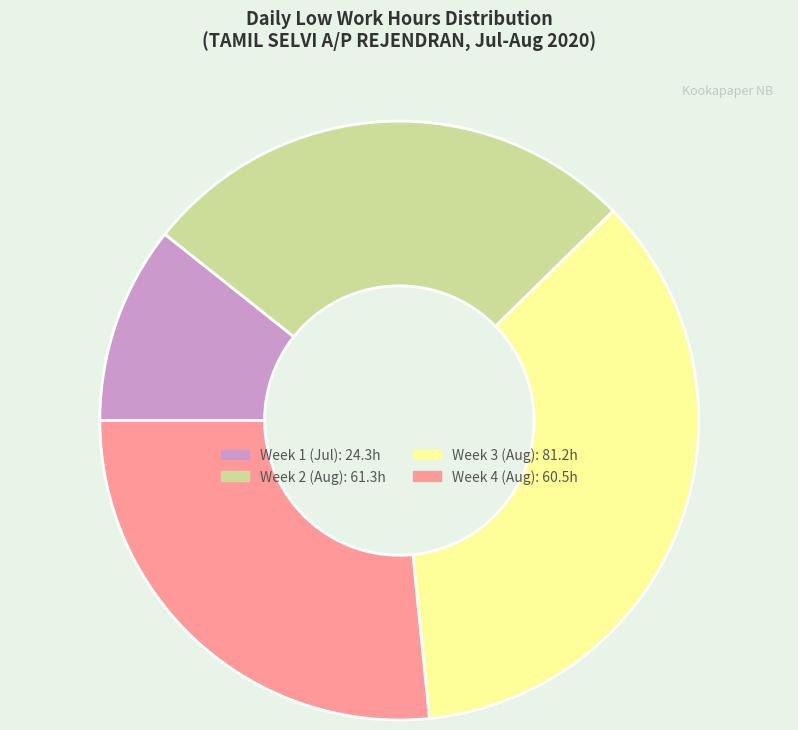

Is there any slice that represents more than half of the pie?

No